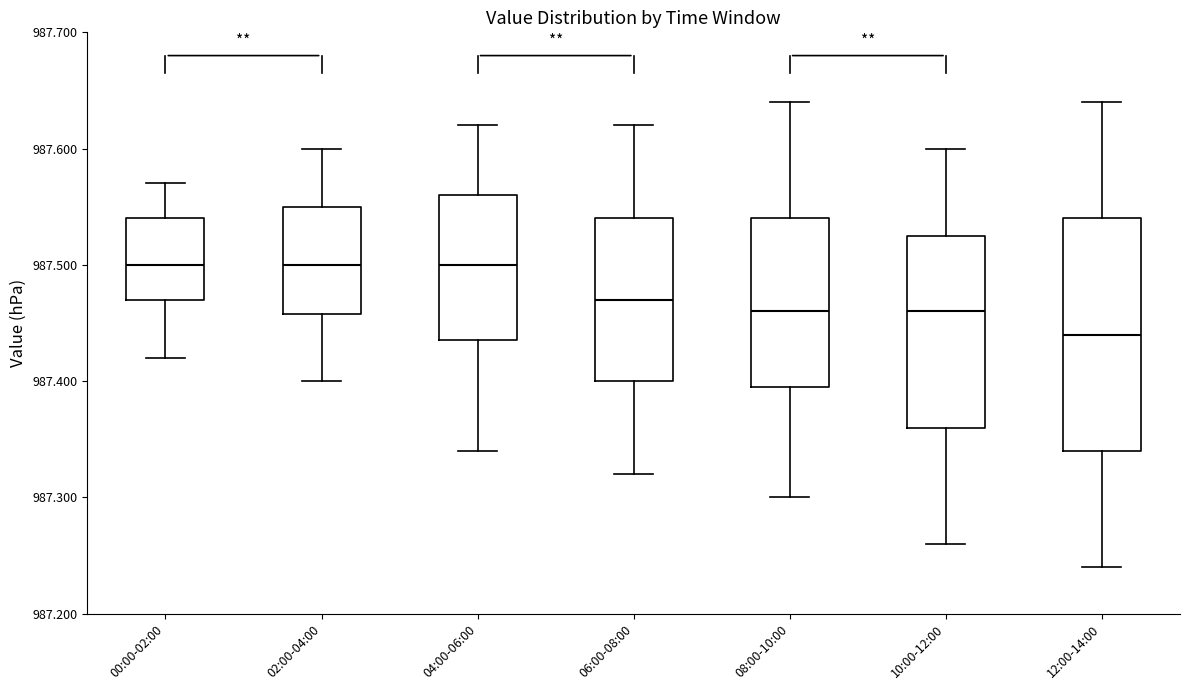

Which box is the tallest, from its lower edge to its upper edge?

12:00-14:00